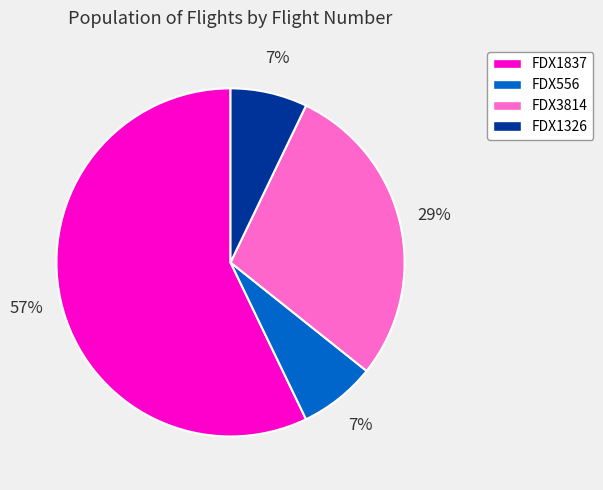

What percentage is the FDX3814 slice, to the nearest percent?

29%